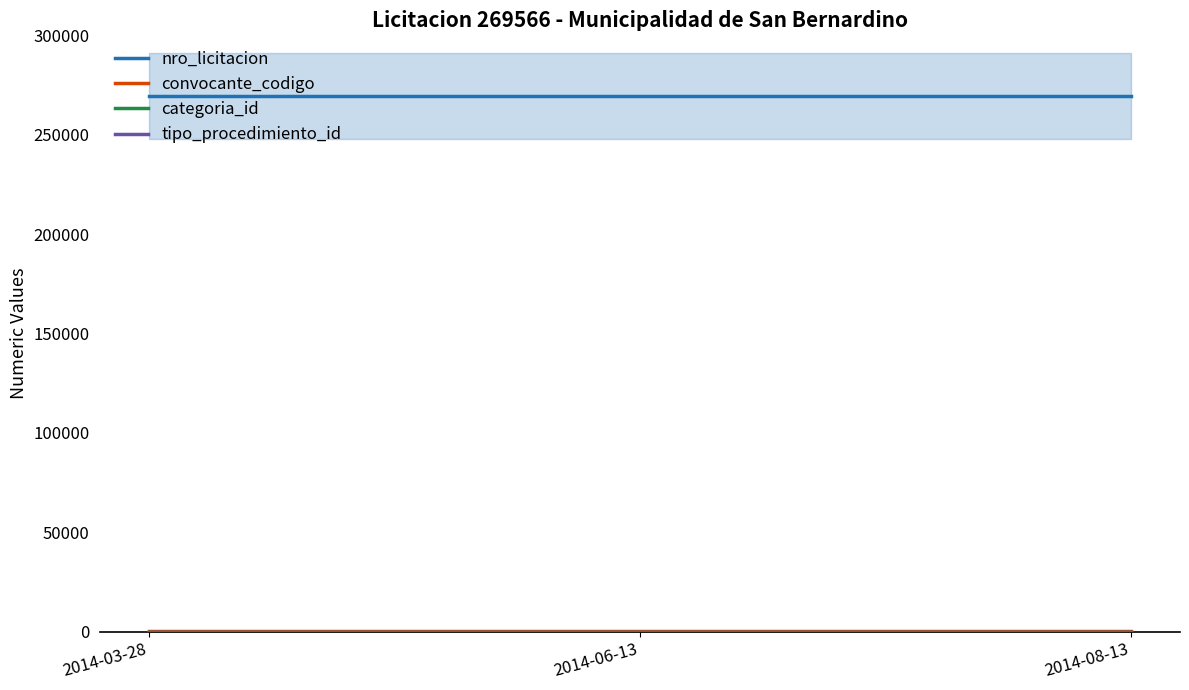

Reading left to right, extract all data points from this chart.

nro_licitacion: 269566	269566	269566
convocante_codigo: 281	281	281
categoria_id: 40	40	40
tipo_procedimiento_id: 1	1	1